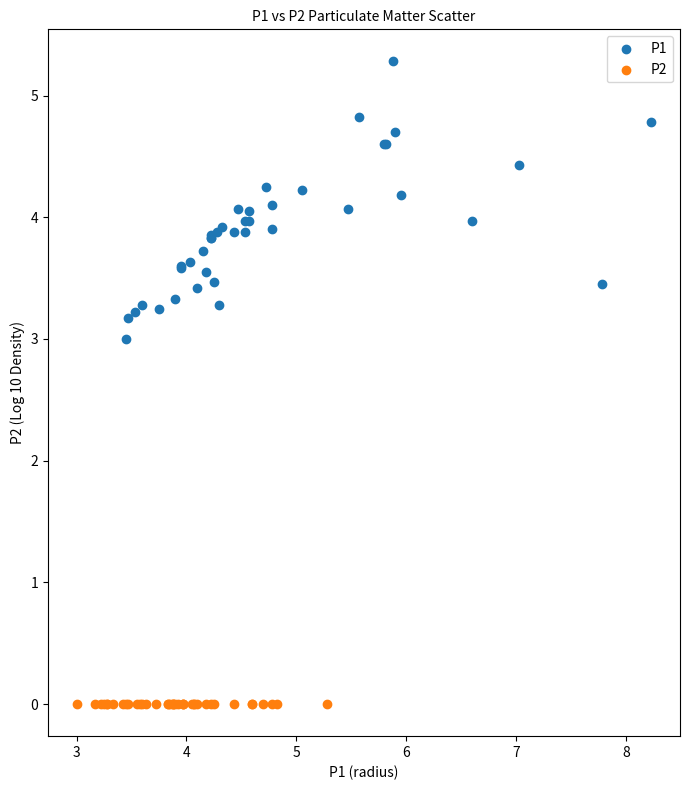

Which series contains the highest Y value?

P1